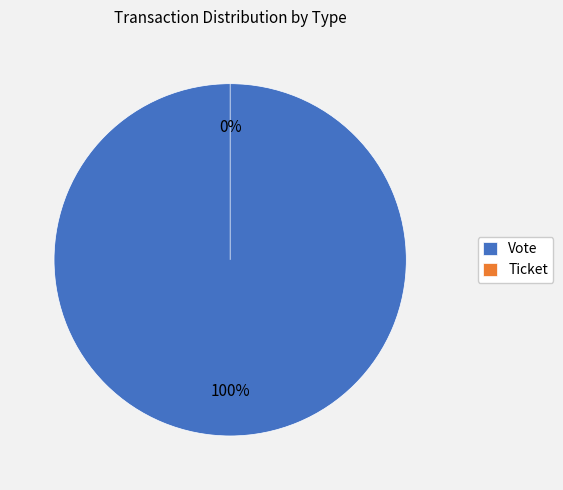

To the nearest percent, what is the combined percentage of Ticket and Vote?

100%